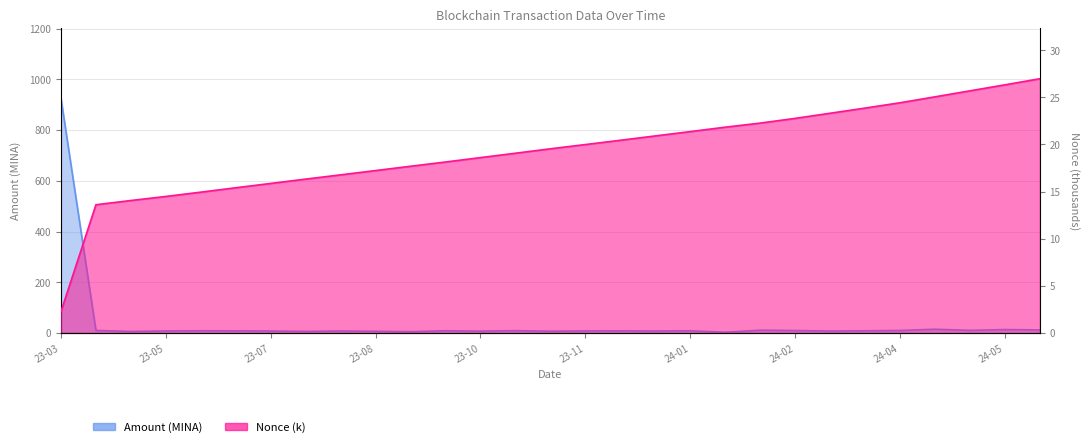

At which label does Amount first exceed 8?

23-03